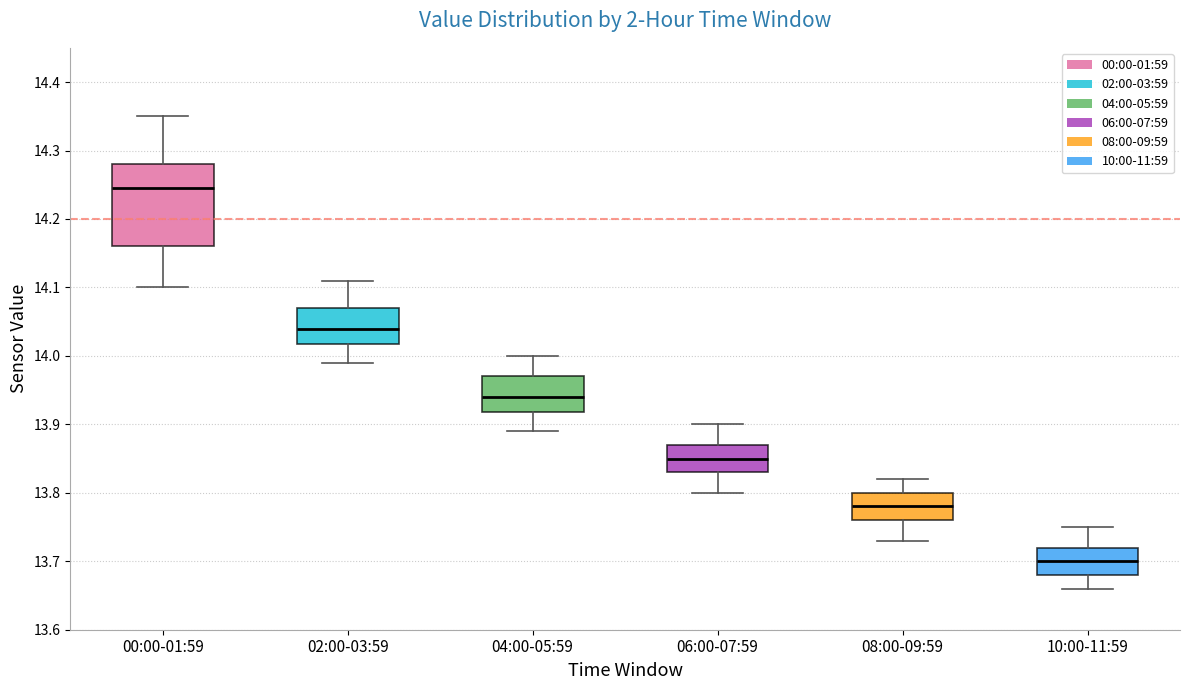

Where does the median line of the box for 06:00-07:59 sit on the y-axis? The values are not printed on the chart, so give them approximately, as read against the axis.

13.85